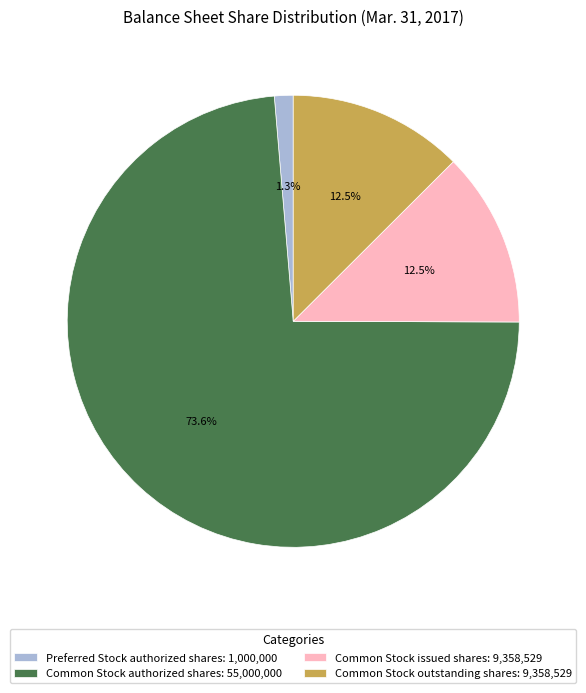

Which has a higher value, Common Stock outstanding shares or Preferred Stock authorized shares?

Common Stock outstanding shares